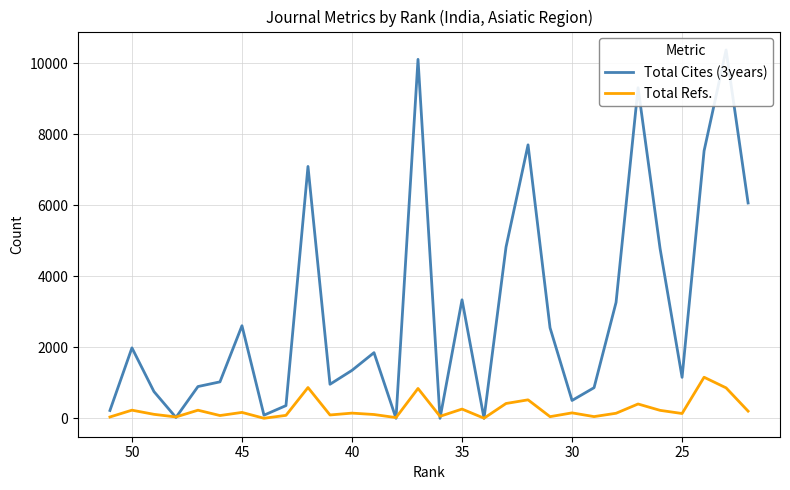

What is the greatest value displayed?

10369